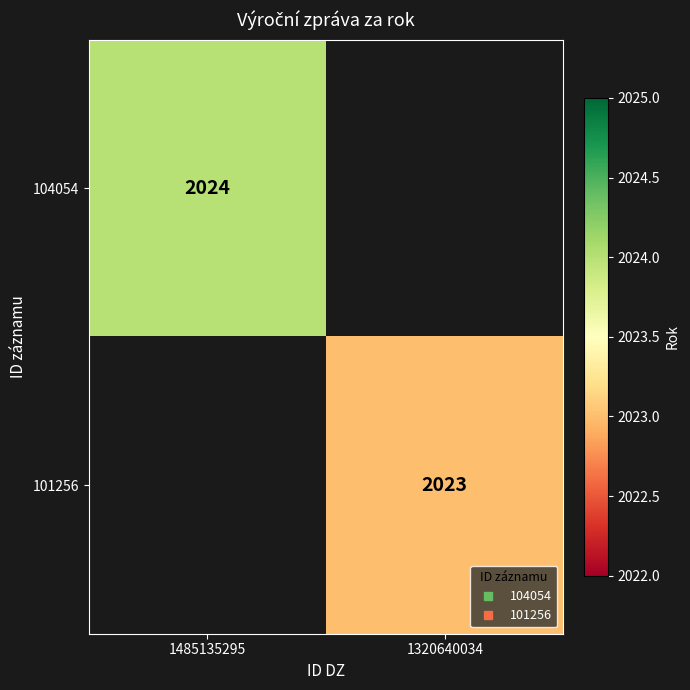

The 104054 series shows 2636.6 at 1485135295. True or false?

False